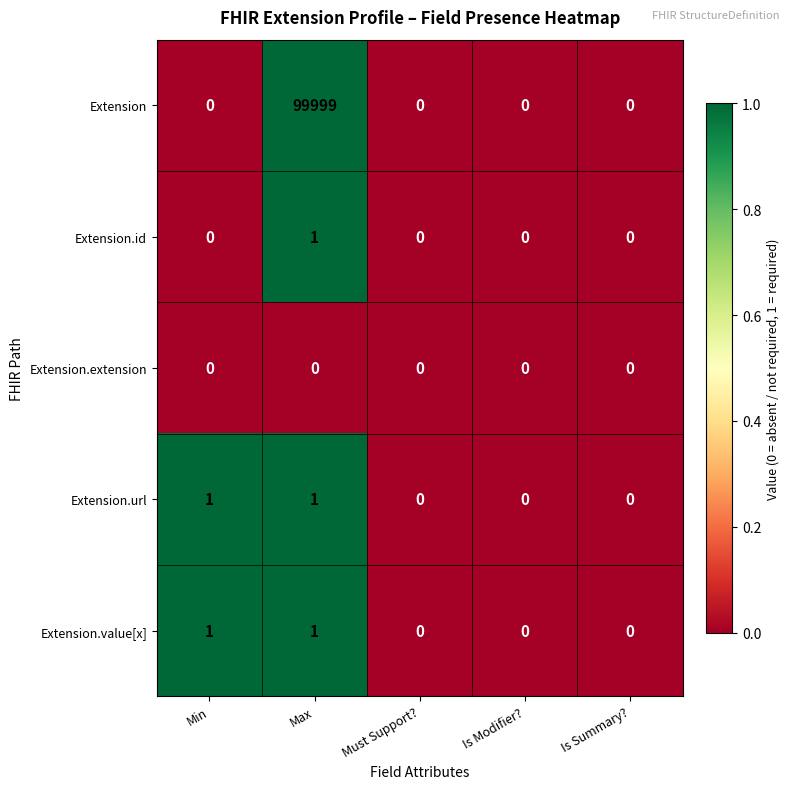

How many positive values does the Extension.value[x] series have?

2